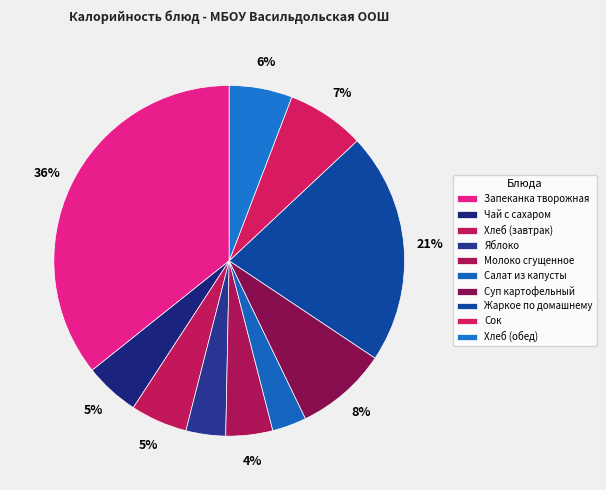

Count the number of slices in the pie.

10